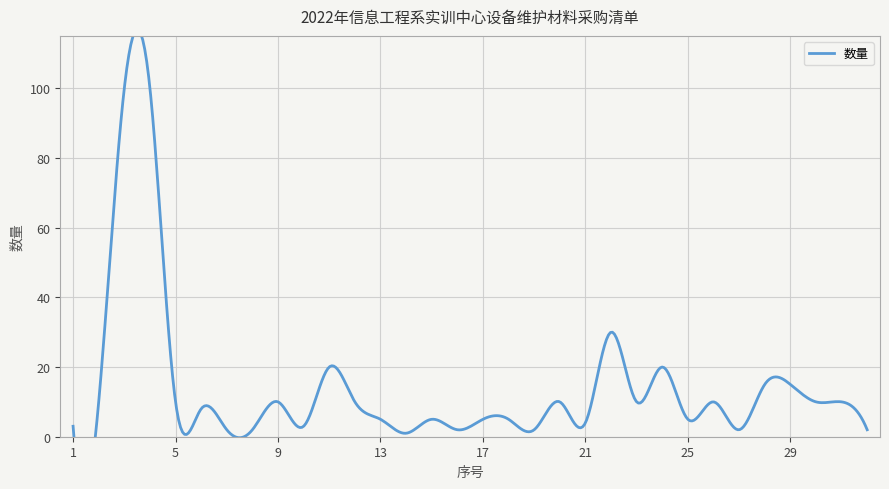

At which label is the value closest to 50?

22